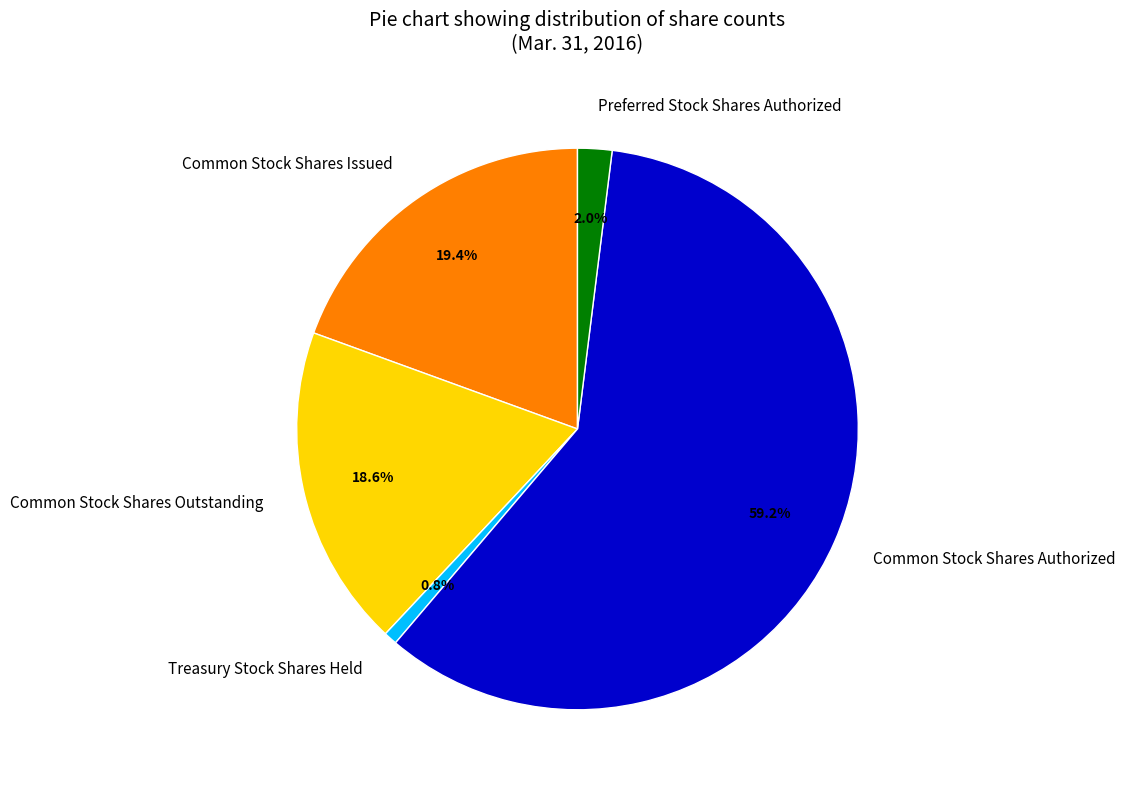

What is the ratio of the value at Common Stock Shares Issued to the value at Treasury Stock Shares Held?

25.3